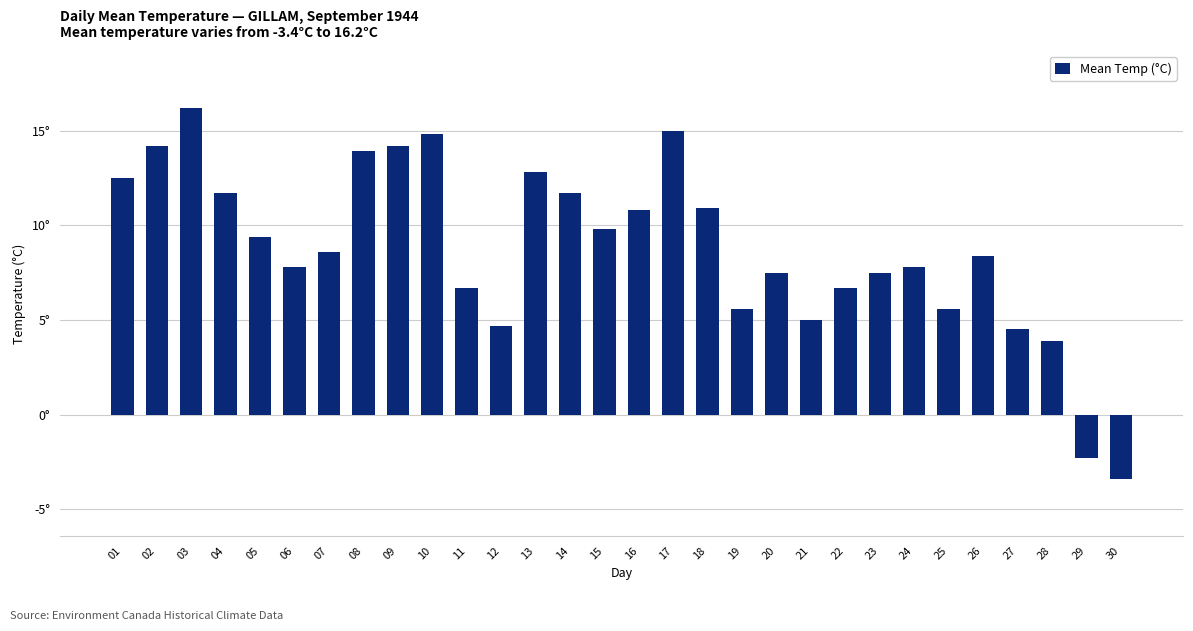

At which category does the chart reach its minimum across all series?

30